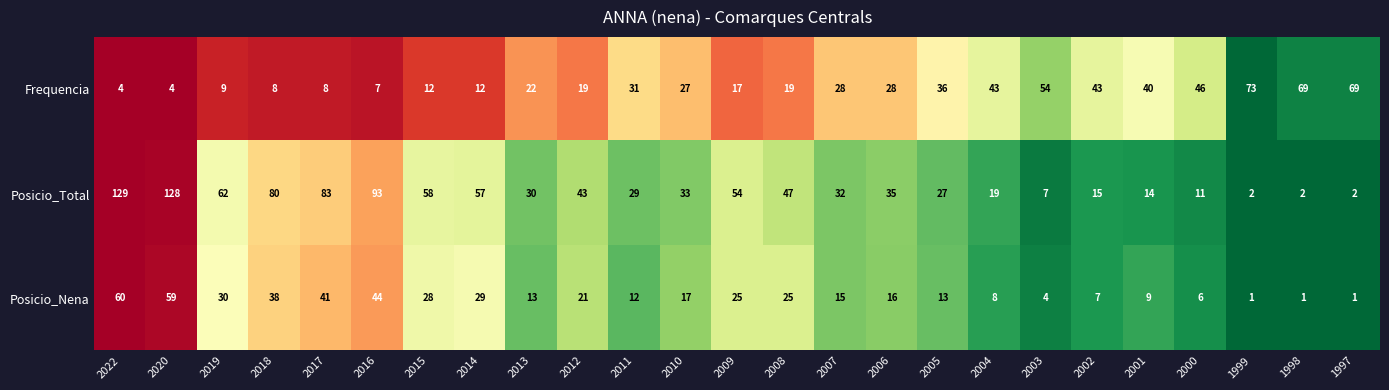

What is the sum of all Frequencia values?

728